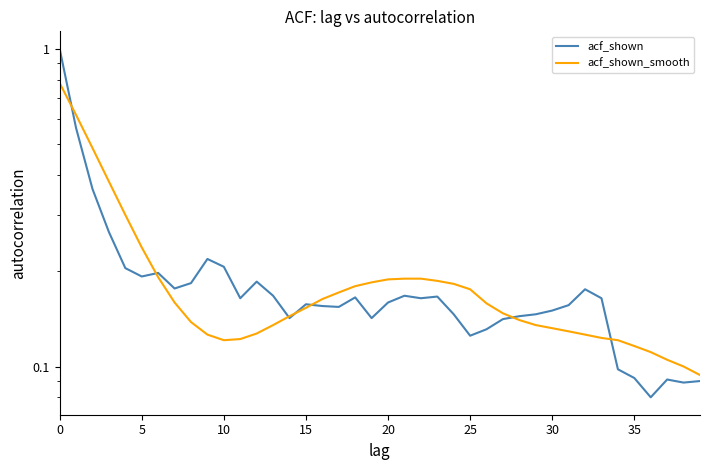

Which series ends up on top after the final intersection of acf_shown_smooth and acf_shown?

acf_shown_smooth